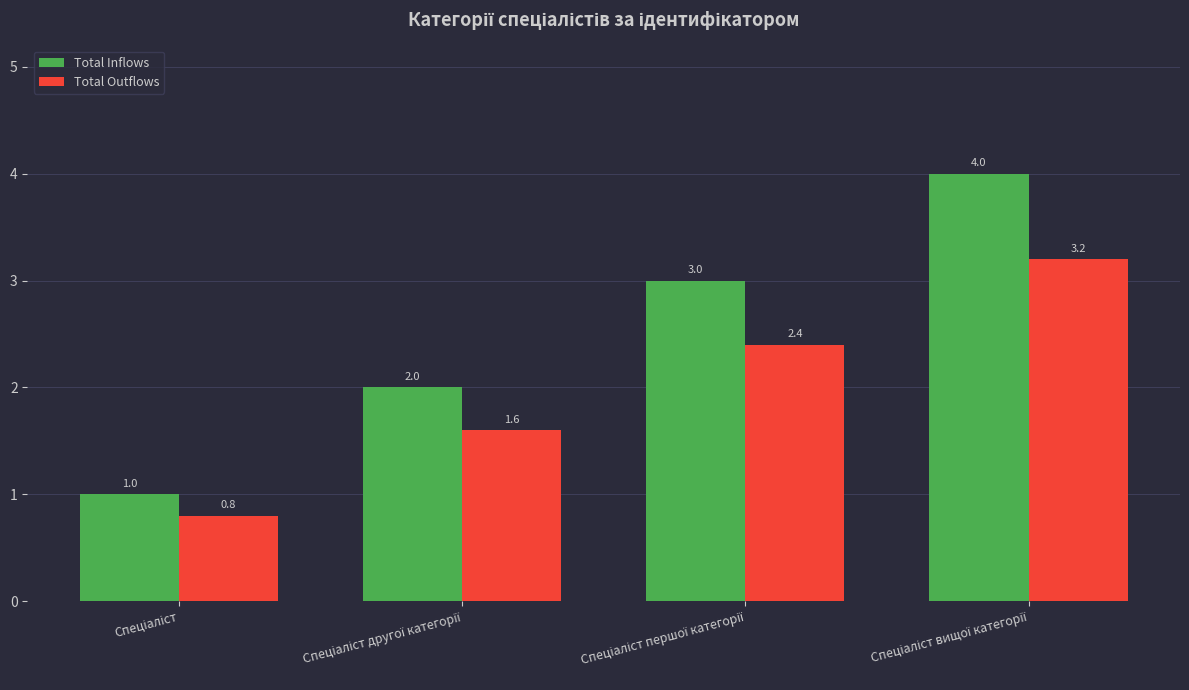

Rank the series by their average value, from lowest to highest.

Total Outflows, Total Inflows